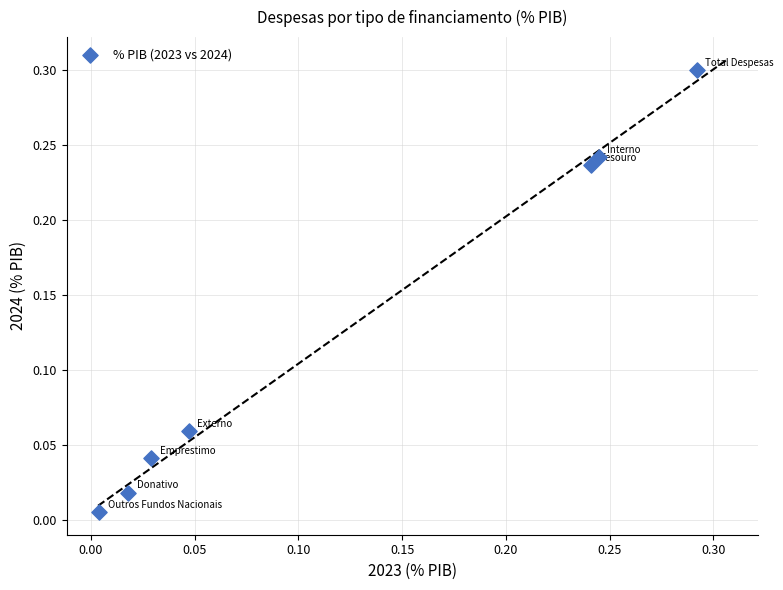

What is the range of X values (max minus min)?

0.3